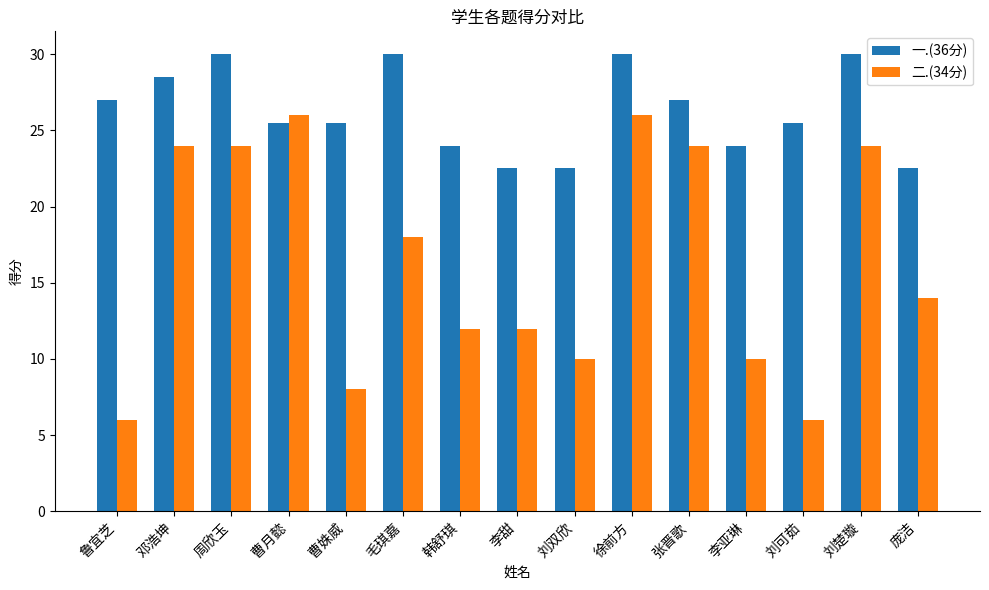

Is it true that 二.(34分) equals 7.0 at 周欣玉?

False